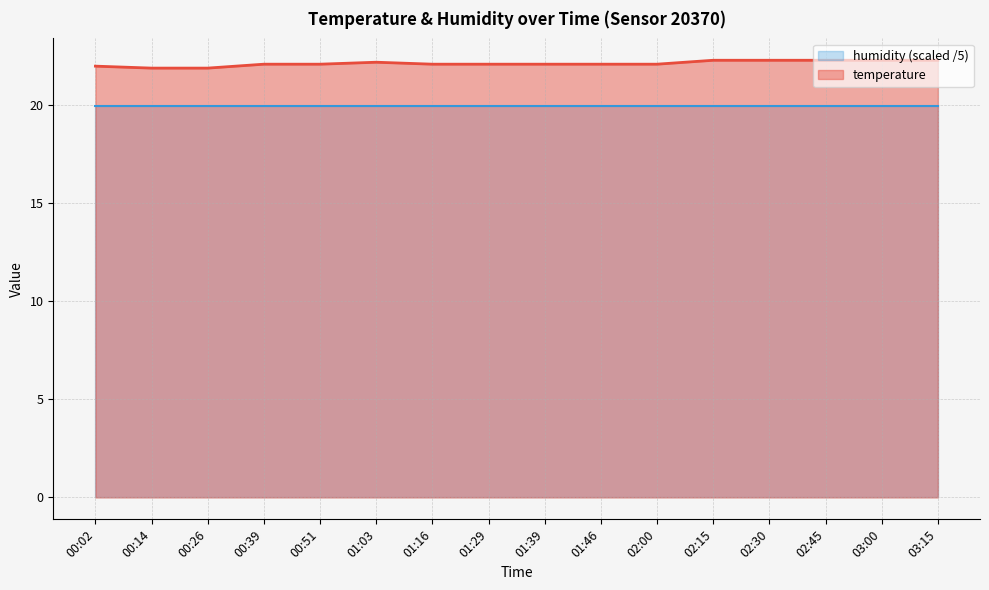

Does the chart have visible grid lines?

Yes